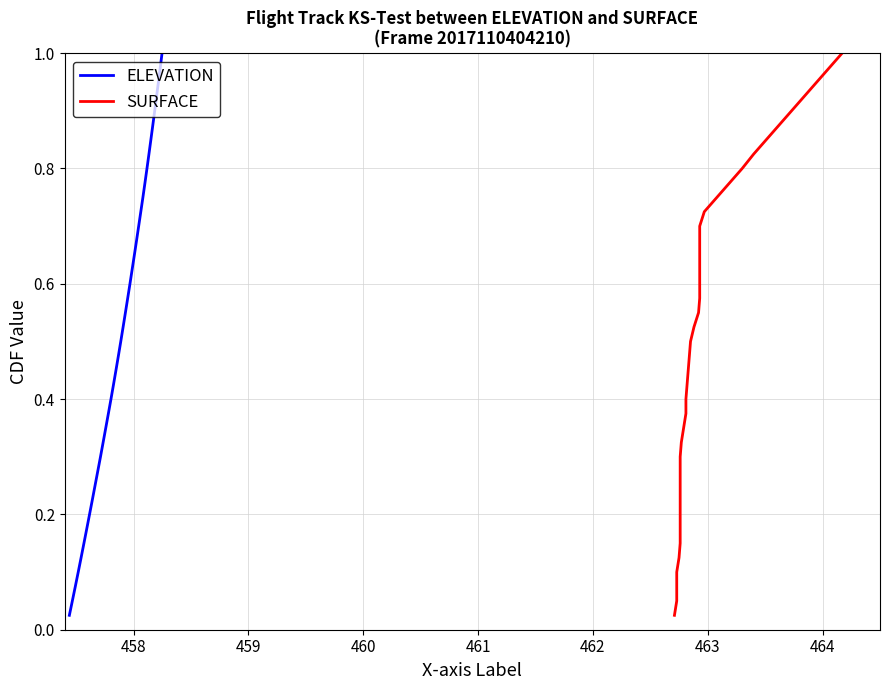

True or false: SURFACE and ELEVATION cross at least once.

False